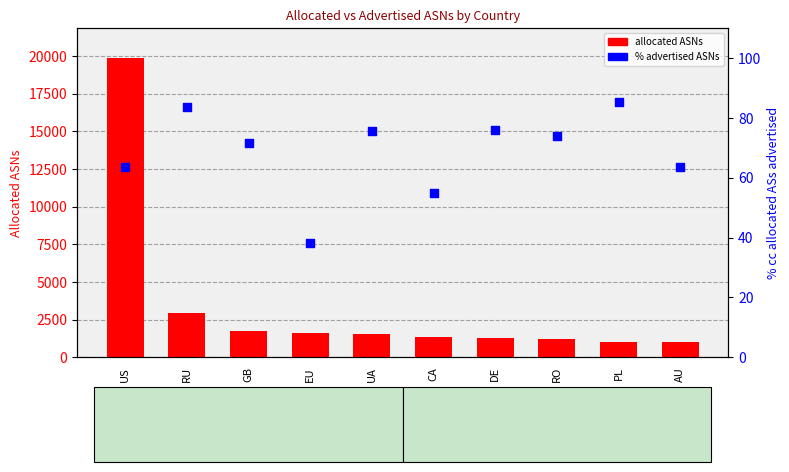

Which series has the widest spread of Y values?

allocated ASNs